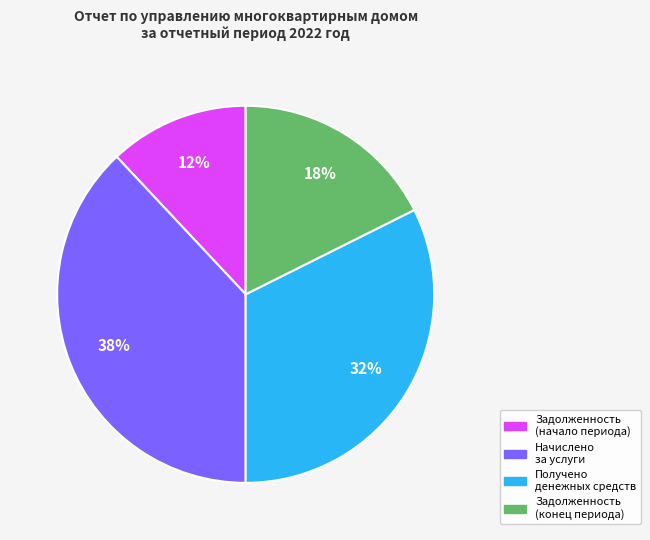

What is the smallest slice in the pie chart?

Задолженность (начало периода)